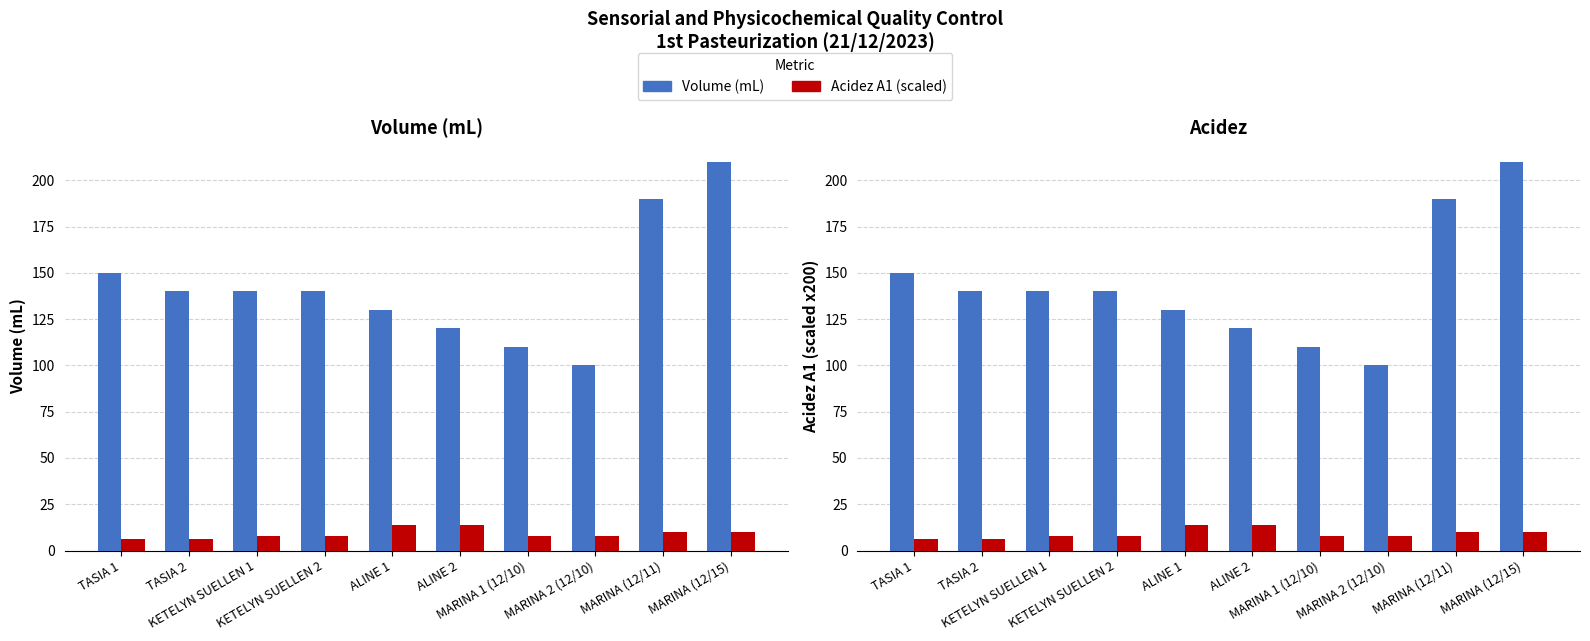

How many values in the Volume (mL) series exceed 140?

3